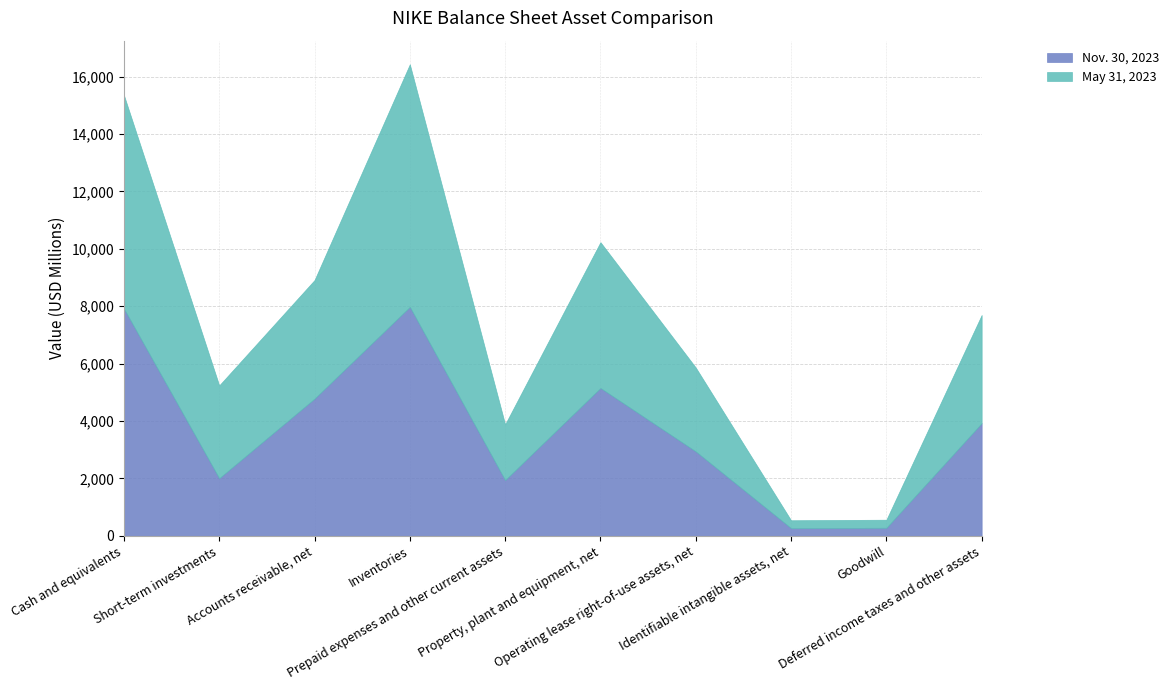

Which series has the largest range (max minus min)?

May 31, 2023